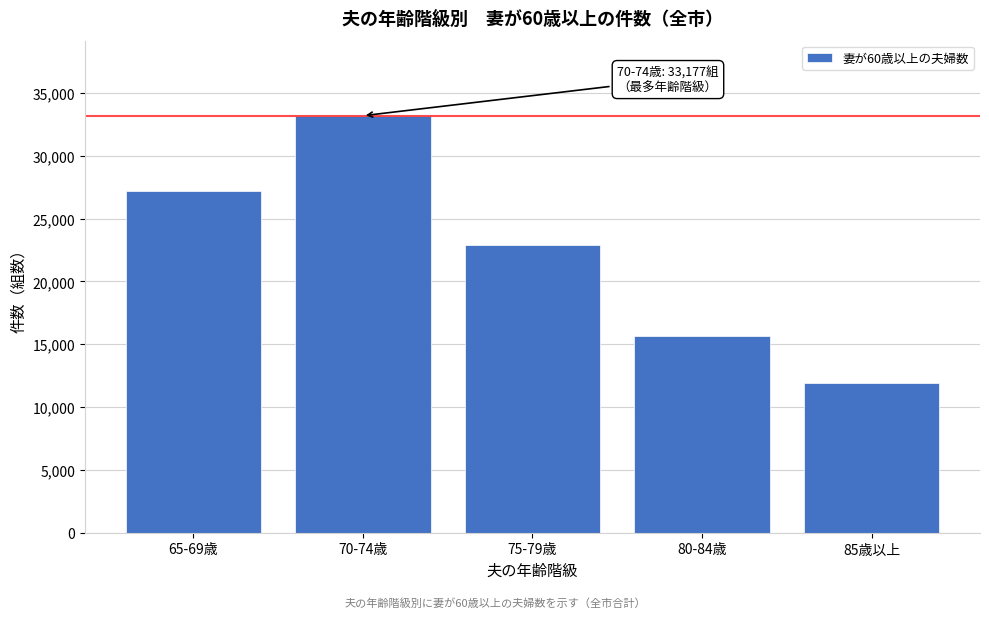

Reading left to right, extract all data points from this chart.

65-69歳=27155	70-74歳=33177	75-79歳=22922	80-84歳=15687	85歳以上=11949